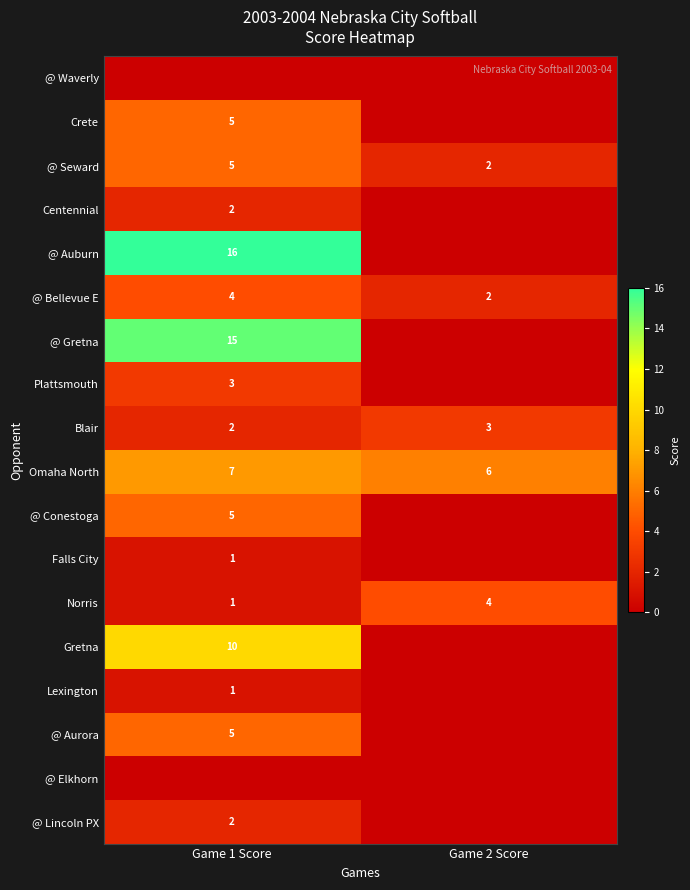

Rank the categories by Norris value from highest to lowest.

Game 2 Score, Game 1 Score